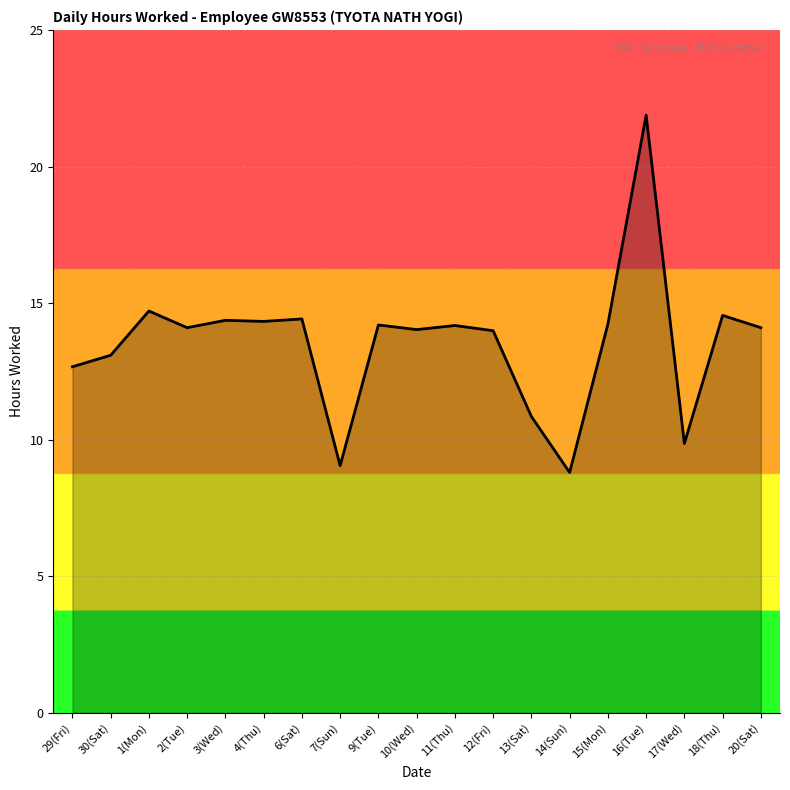

What is the approximate value at 30(Sat)?

13.1